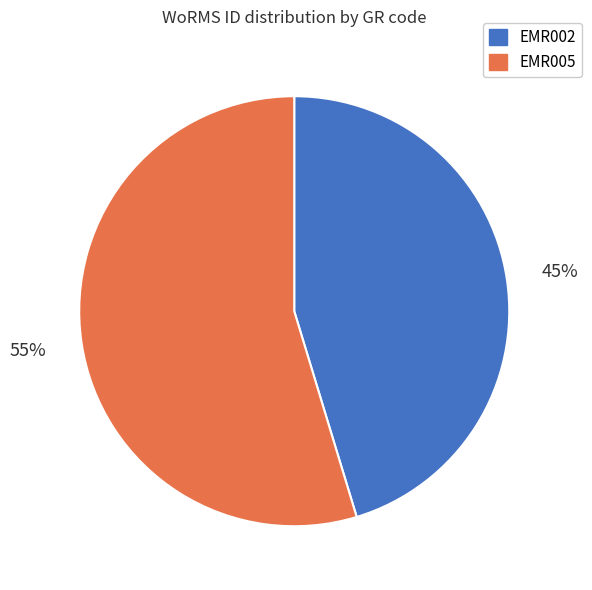

True or false: EMR005 accounts for 55% of the total.

True